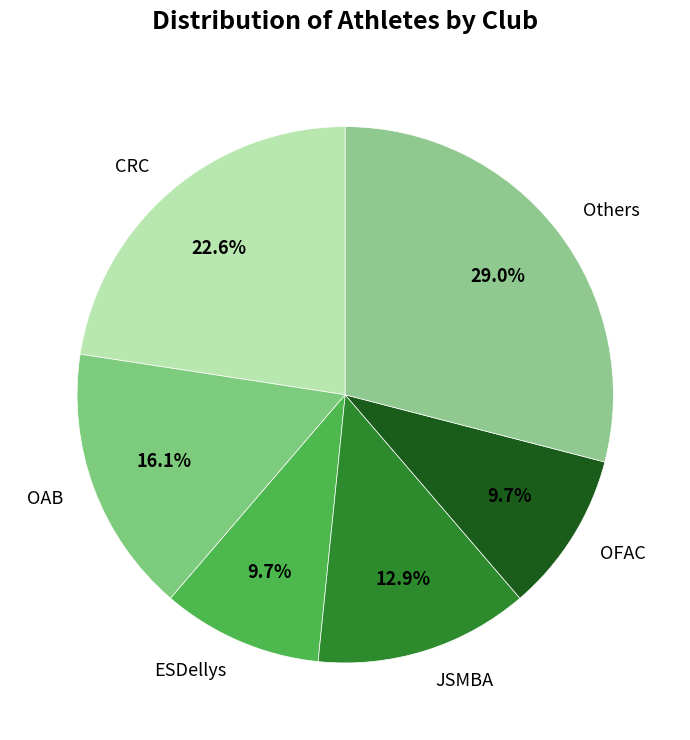

Is there any slice that represents more than half of the pie?

No